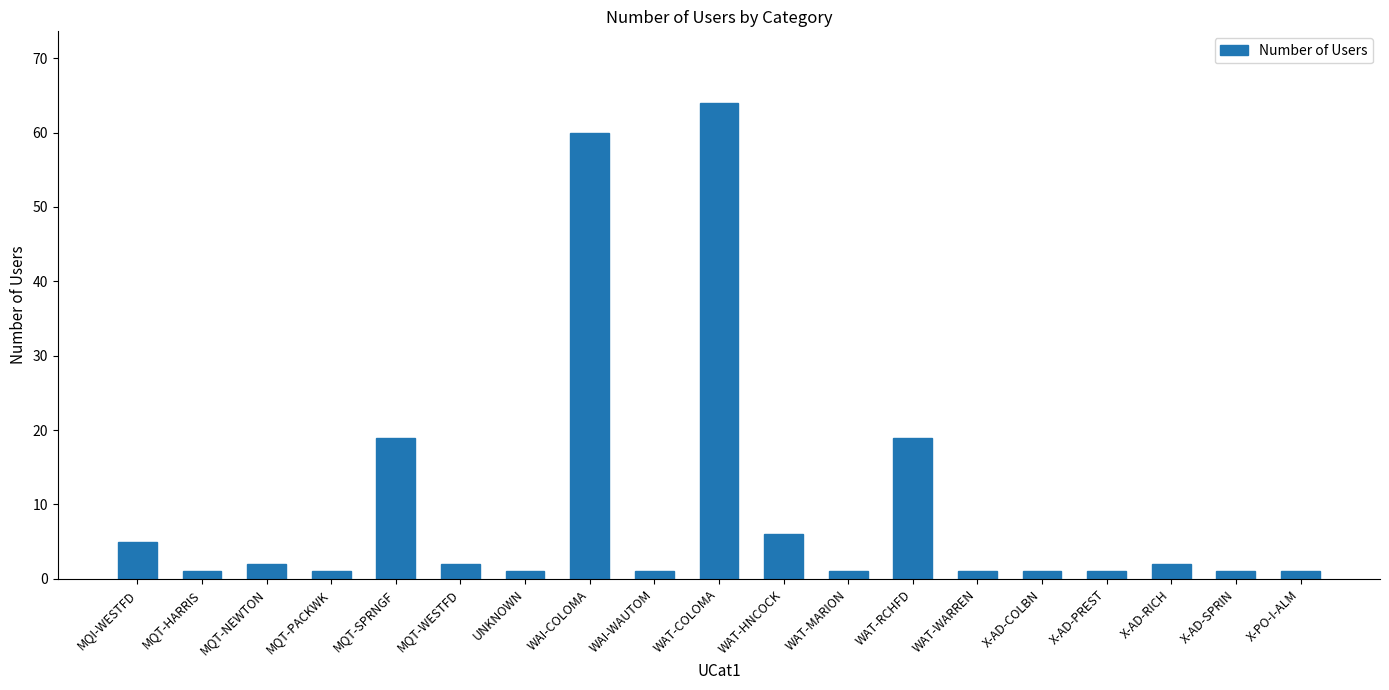

What is the label of the 13th bar from the left?

WAT-RCHFD